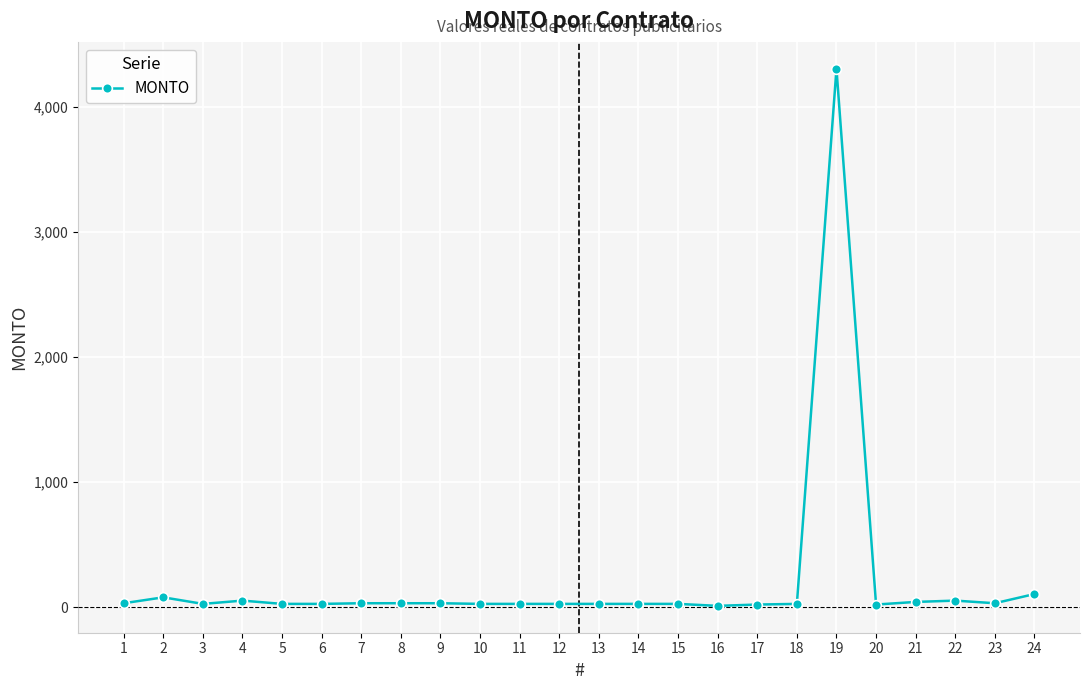

What is the maximum value shown in the chart?

4305.0